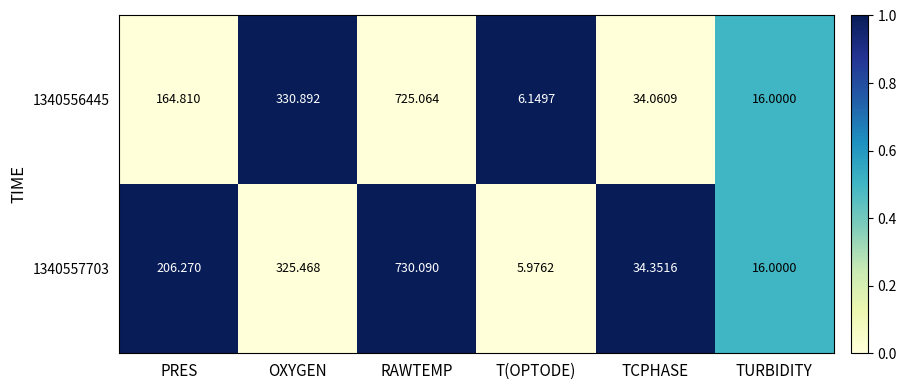

Where is 1340556445 nearest to the value 365?

OXYGEN